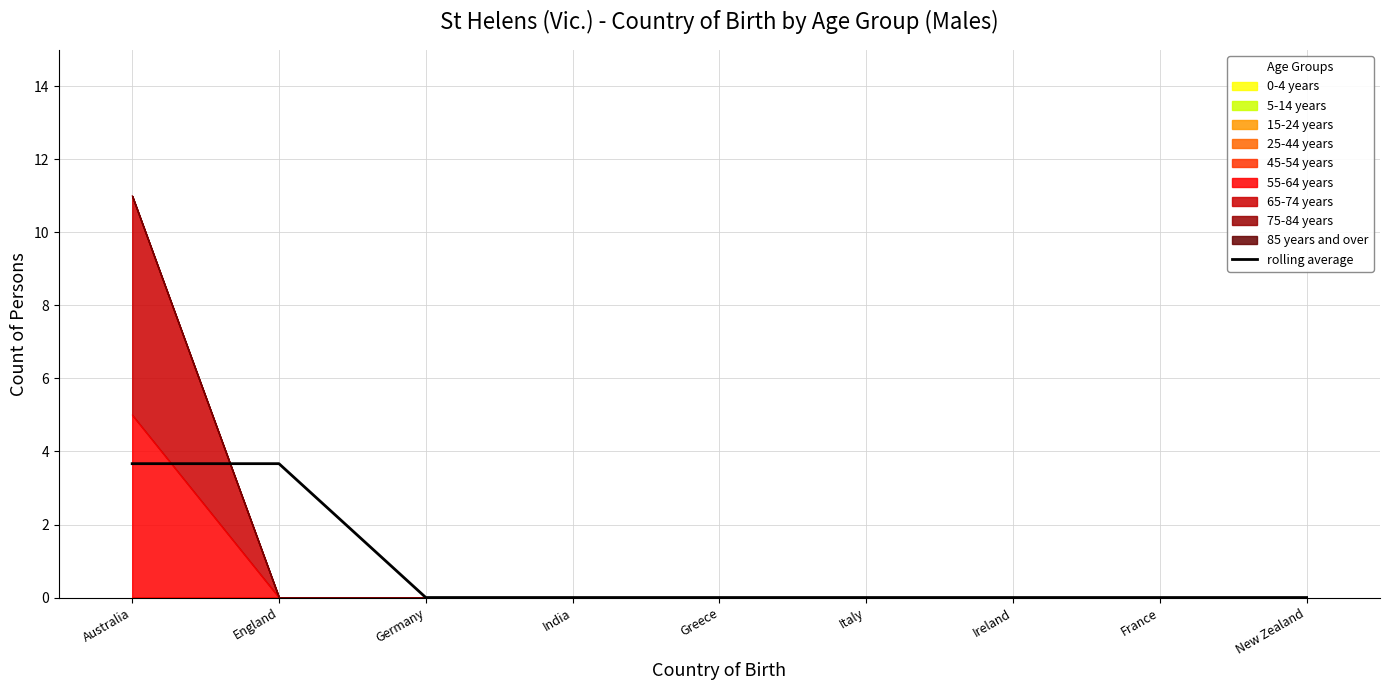

Is it true that the value at Australia is 1.2?

False